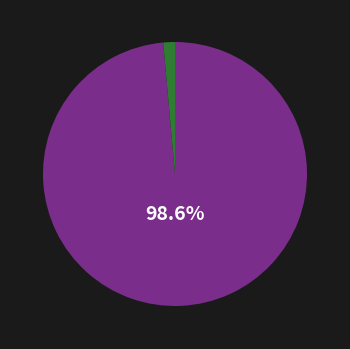

Is there any slice that represents more than half of the pie?

Yes